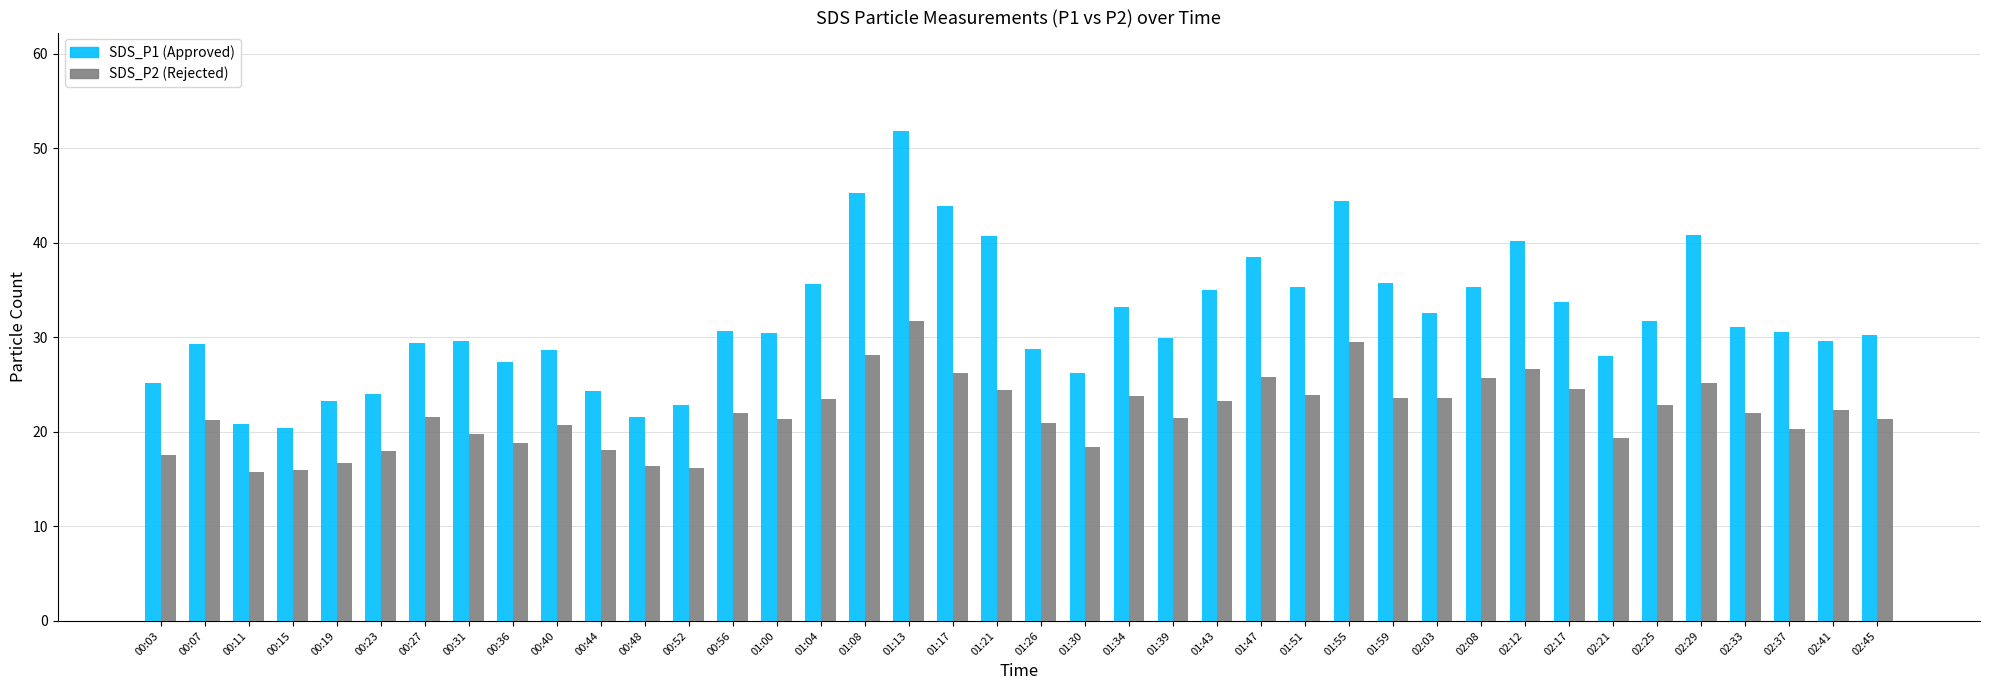

What is the difference between the highest and lowest values at 01:26?

7.8